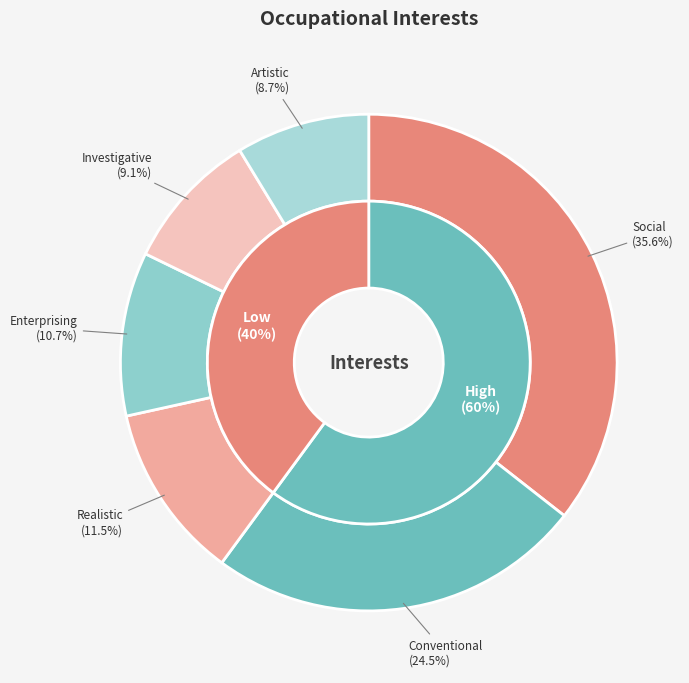

To the nearest percent, what percentage of the pie is Investigative?

9%